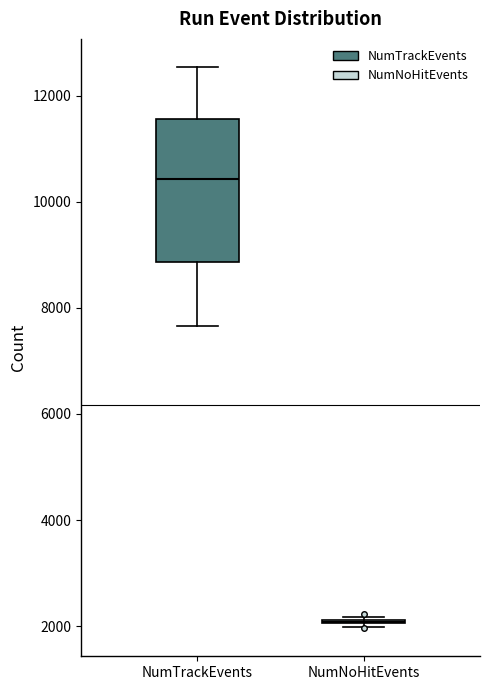

Which box is the tallest, from its lower edge to its upper edge?

NumTrackEvents